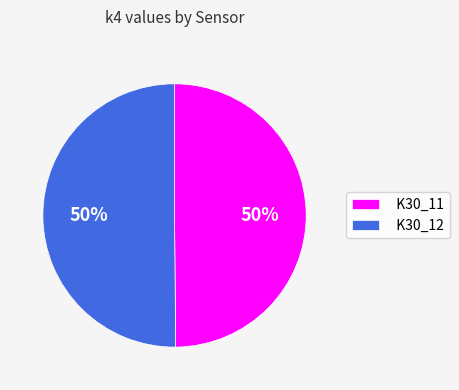

Approximately how many times larger is the value at K30_11 compared to K30_12?

1.0